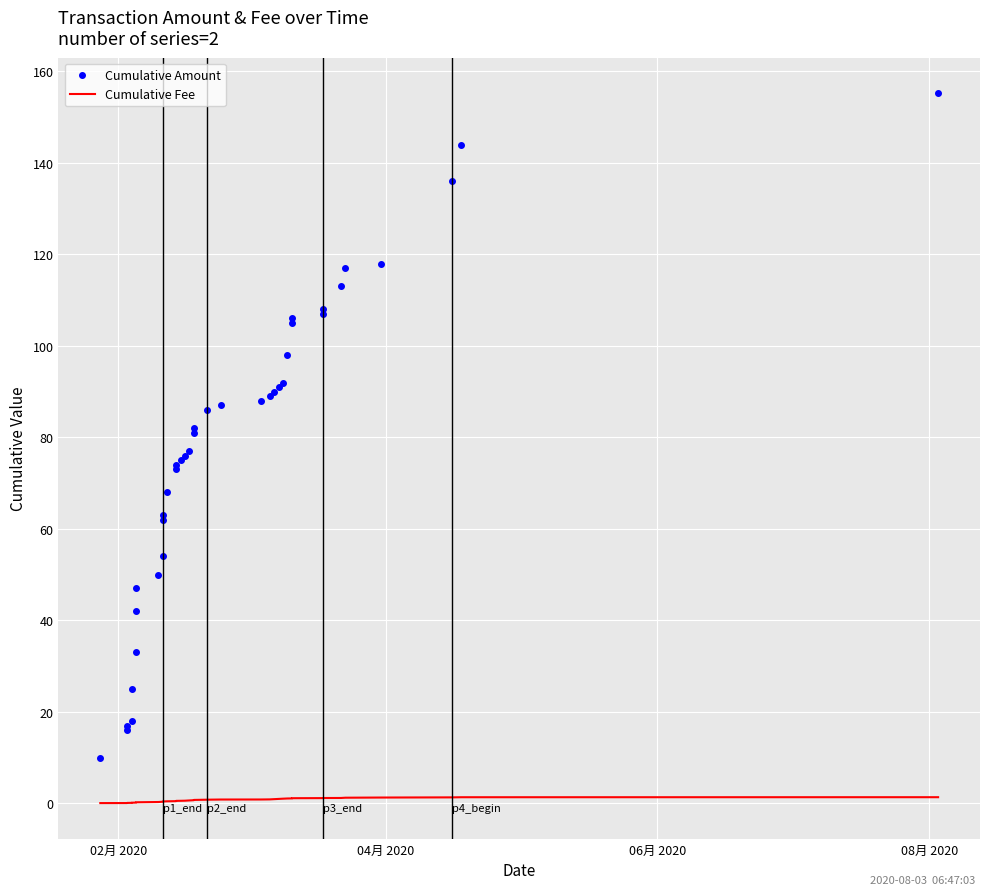

True or false: Cumulative Fee and Cumulative Amount cross at least once.

False